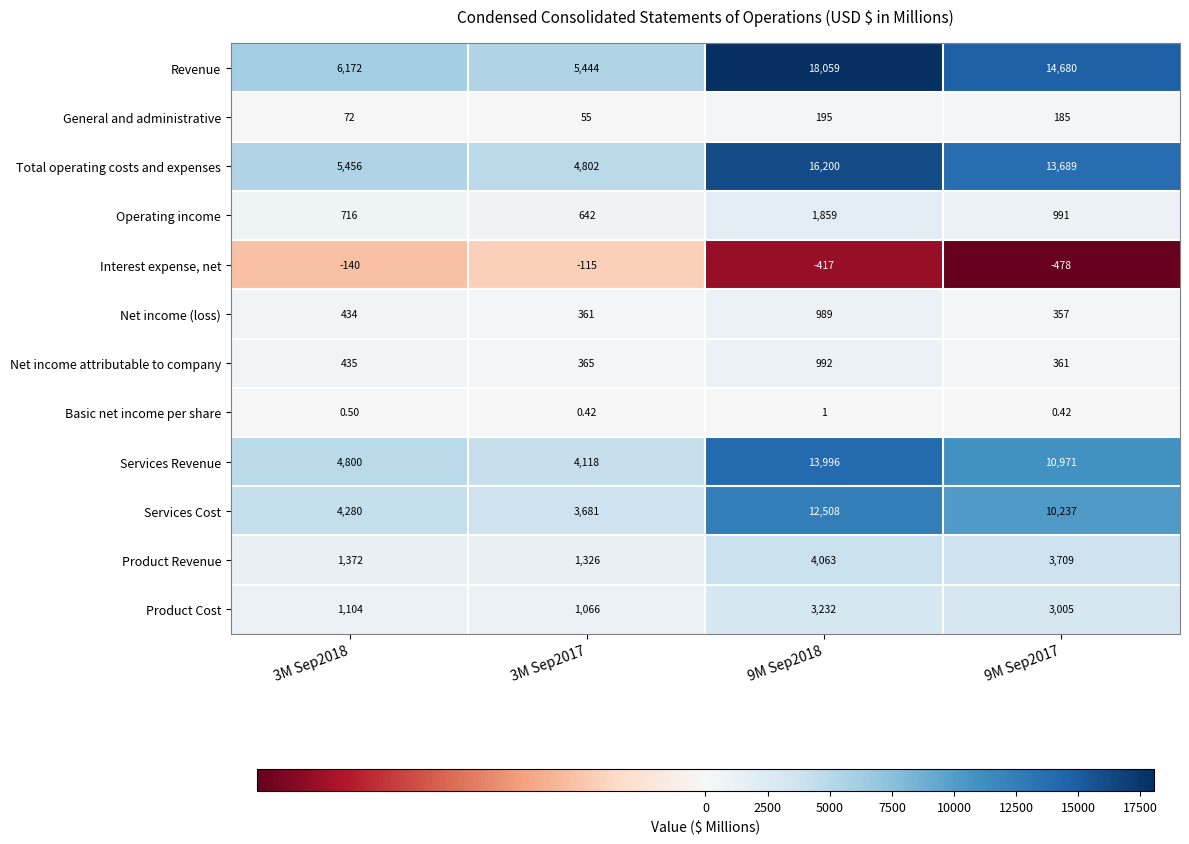

Which series has the widest spread of values?

Revenue